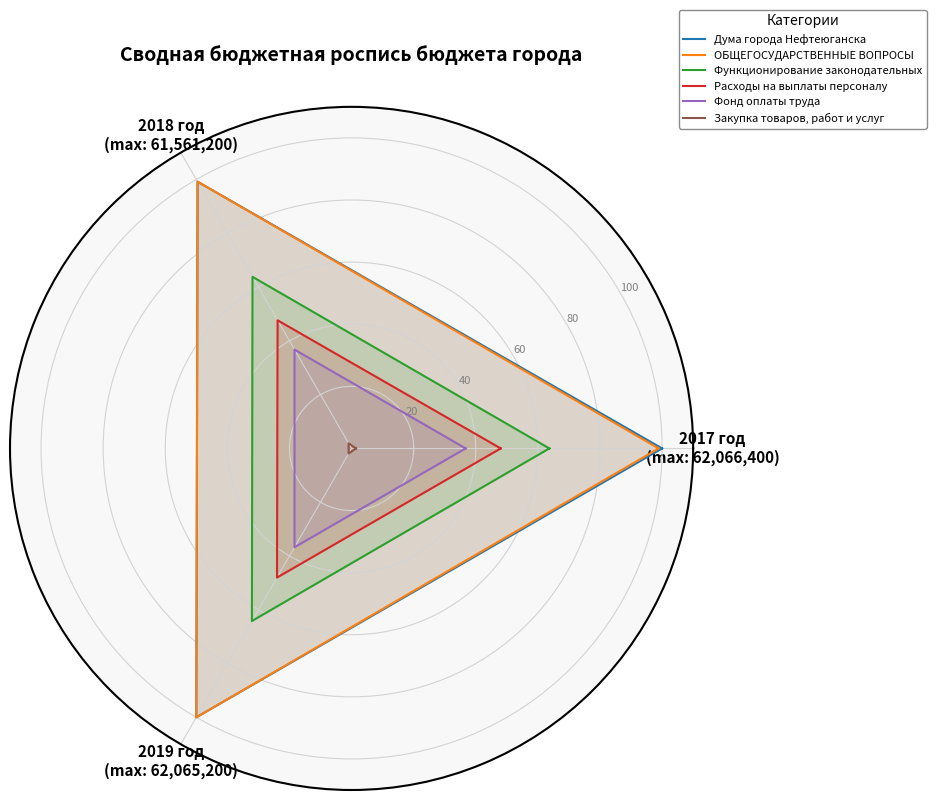

What is the smallest value displayed?

1.4